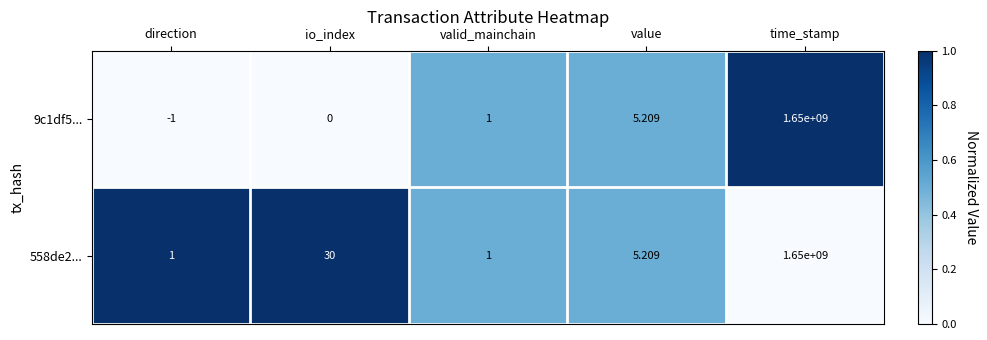

Is the value of 9c1df5... at direction greater than the value of 558de2... at direction?

No